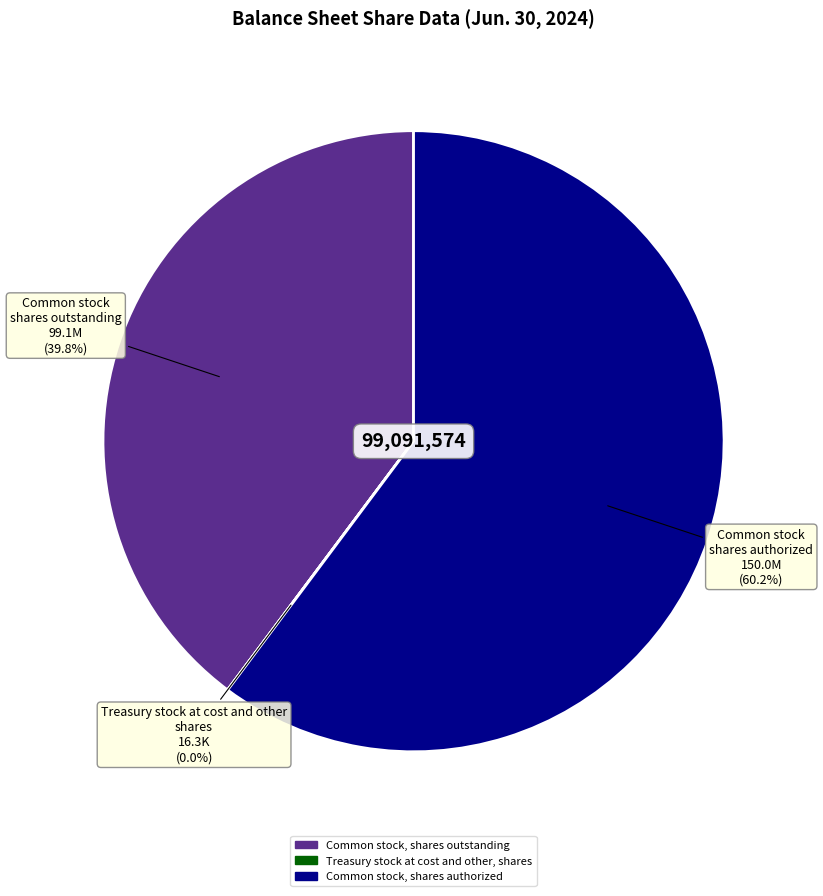

Is there any slice that represents more than half of the pie?

Yes